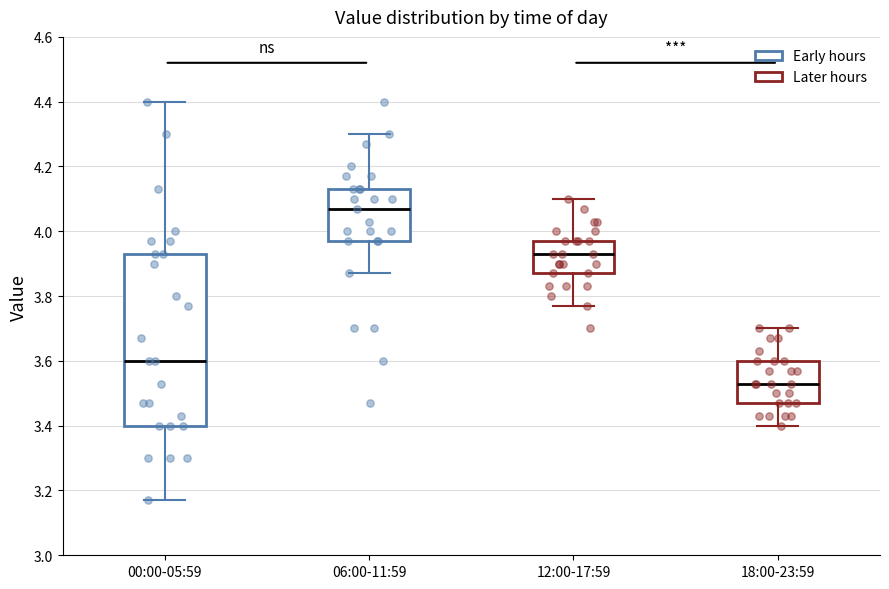

Reading left to right, transcribe this box plot: for each box, give where its median line is, the range the box spans, and where its two whiskers end, as read against the y-axis. The values are not printed on the chart, so give them approximately, as read against the axis.

00:00-05:59: median 3.60, box 3.40 to 3.94, whiskers 3.18 to 4.40
06:00-11:59: median 4.08, box 3.98 to 4.14, whiskers 3.88 to 4.30
12:00-17:59: median 3.94, box 3.88 to 3.98, whiskers 3.78 to 4.10
18:00-23:59: median 3.54, box 3.48 to 3.60, whiskers 3.40 to 3.70